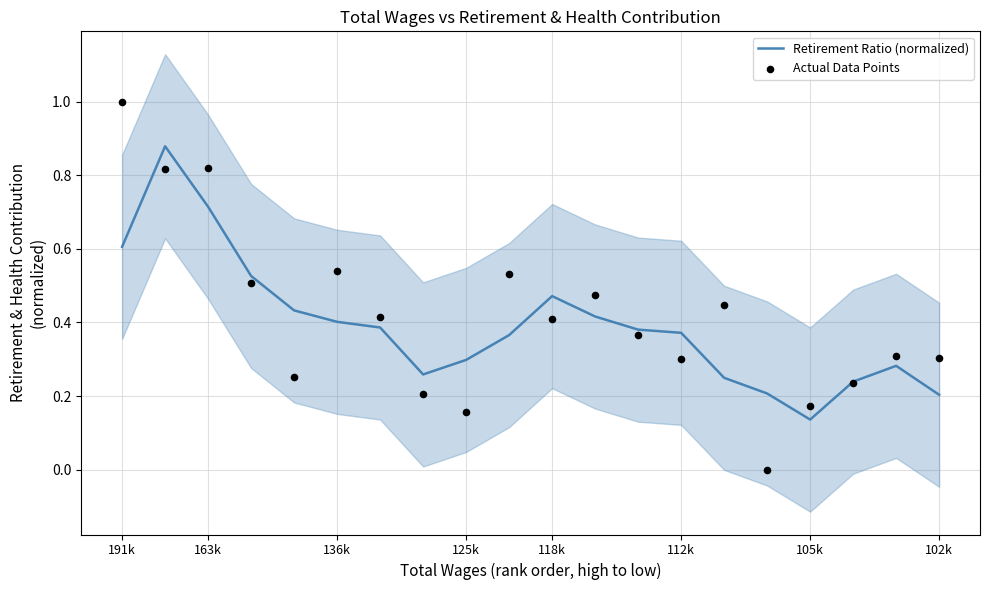

True or false: Retirement Ratio (normalized) has a value of 0.5 at 125k.

False